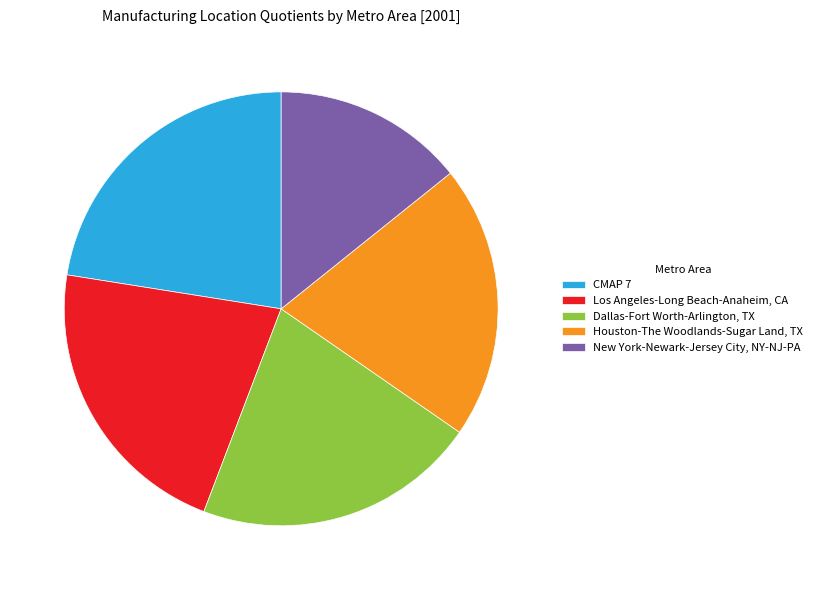

Which category has the smallest portion of the pie?

New York-Newark-Jersey City, NY-NJ-PA